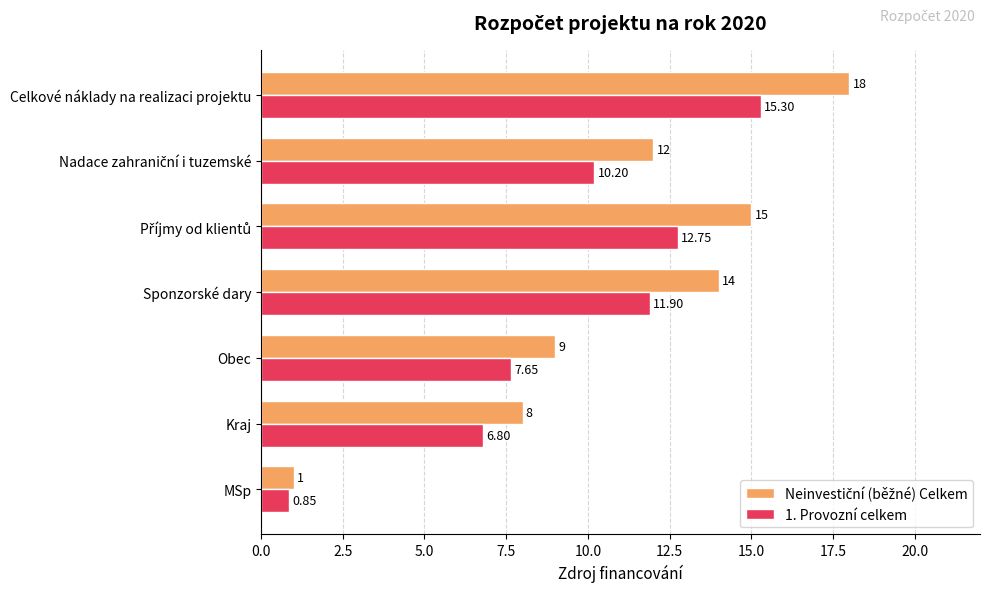

Count the number of categories in the chart.

7